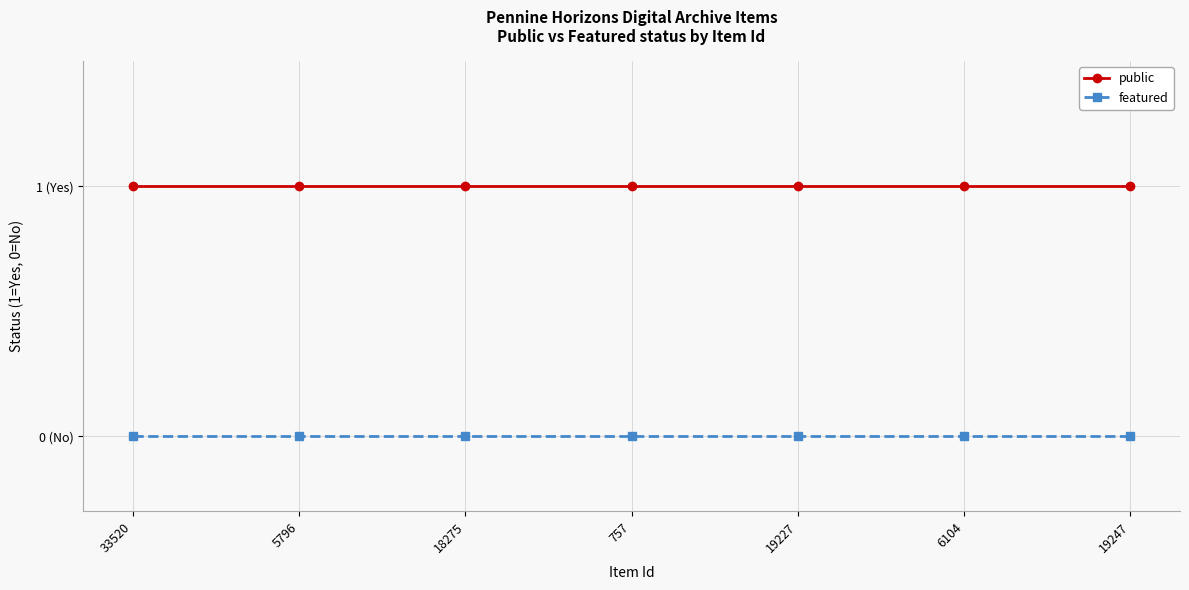

What are all the series names shown in the legend?

public, featured